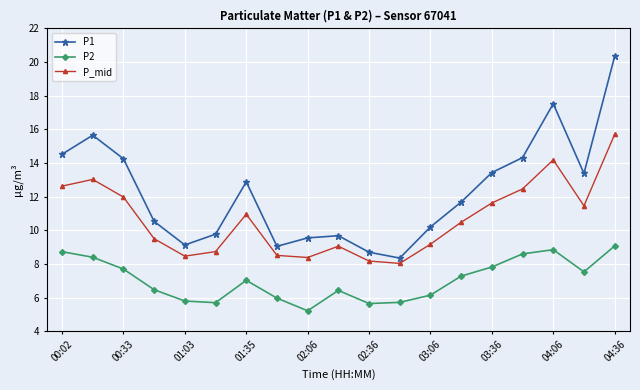

Which series has the largest total across all categories?

P1